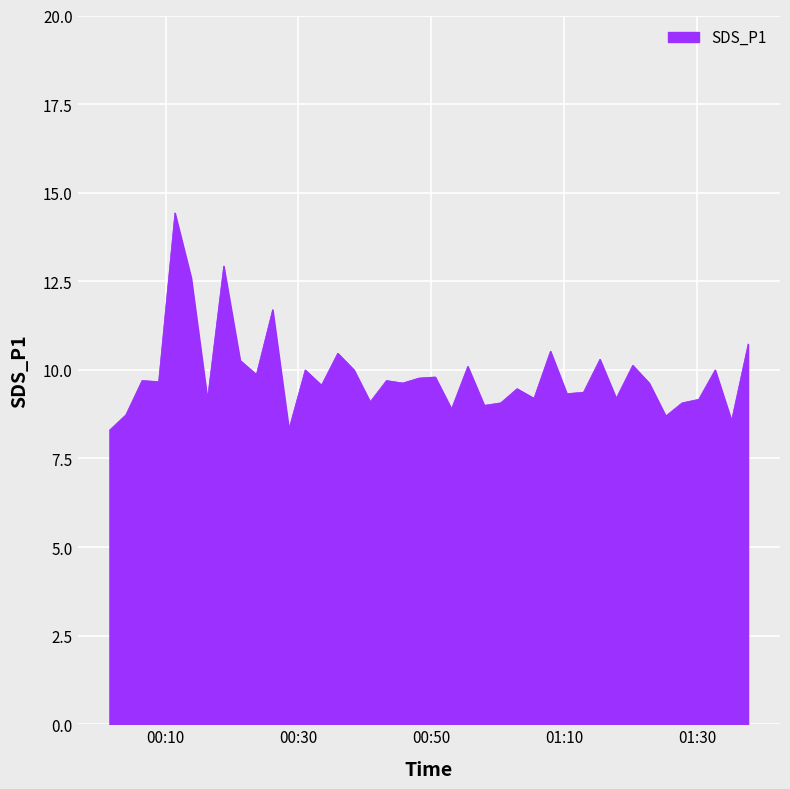

What is the smallest value displayed?

8.3